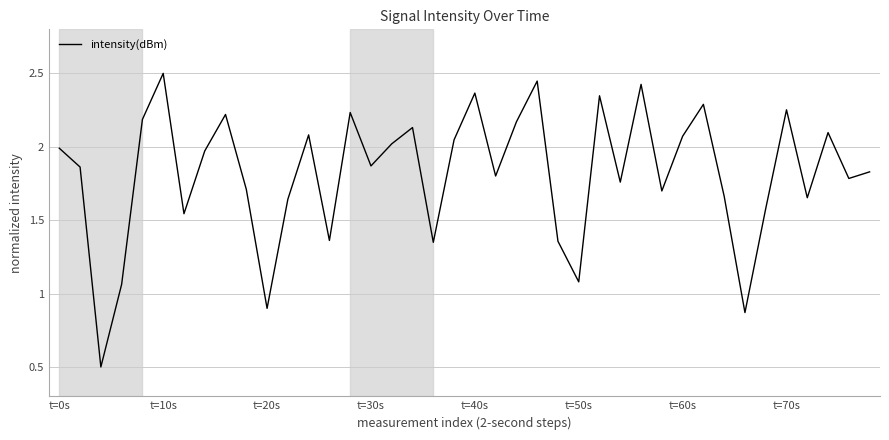

What is the sum of all values?

72.7